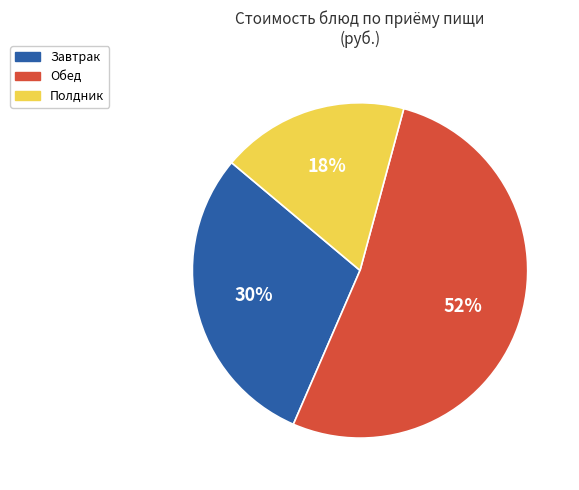

What is the smallest slice in the pie chart?

Полдник